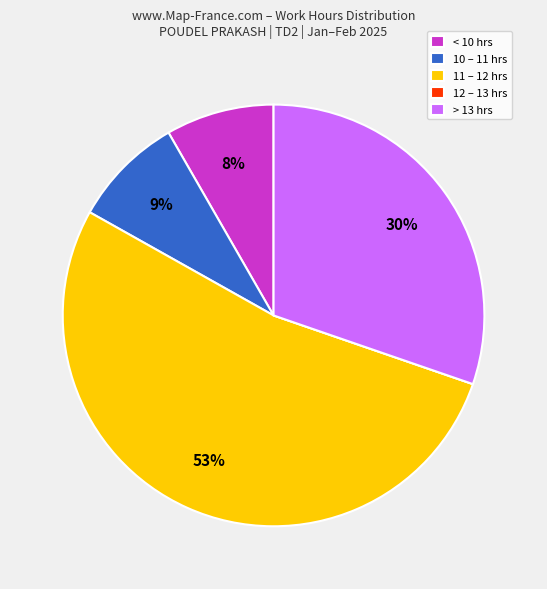

Which has a higher value, > 13 hrs or < 10 hrs?

> 13 hrs